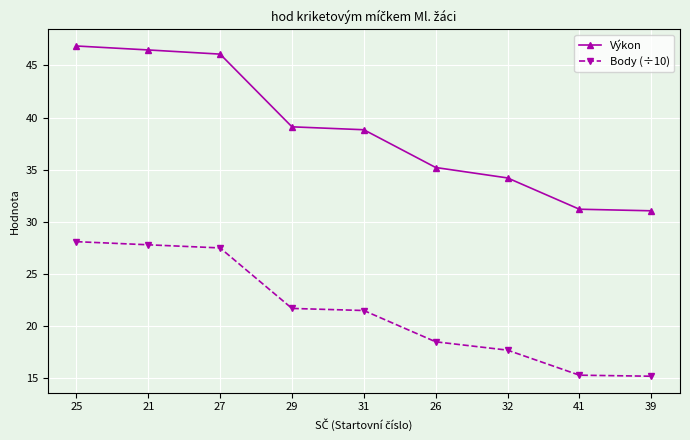

True or false: Výkon has a value of 46.5 at 21.

True